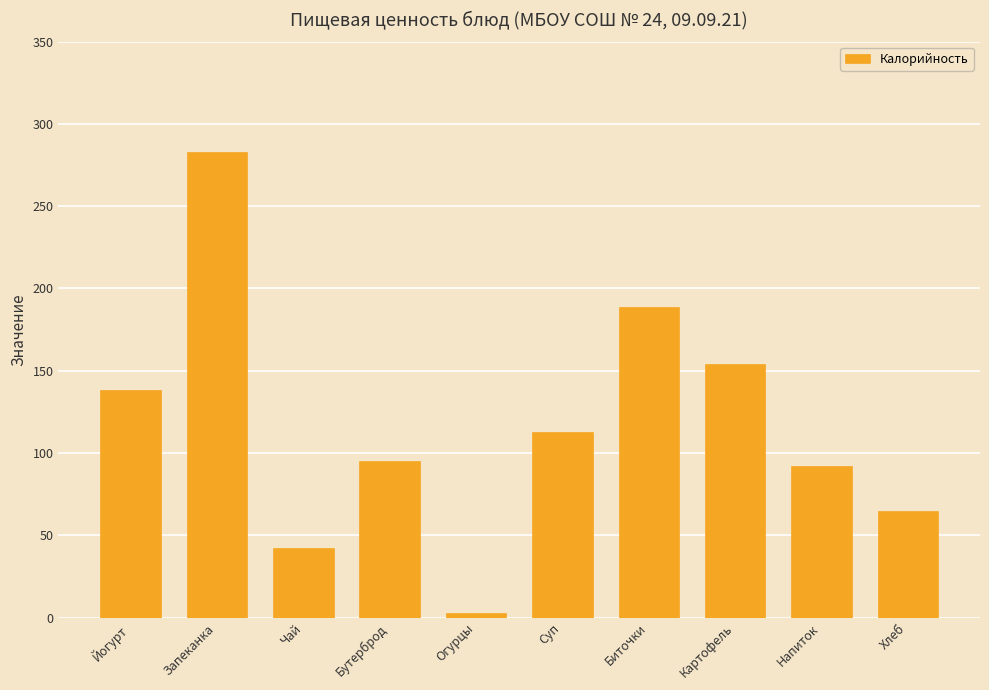

Reading left to right, transcribe all the data shown in this chart.

Йогурт=138	Запеканка=283	Чай=42	Бутерброд=95	Огурцы=3	Суп=113	Биточки=189	Картофель=154	Напиток=92	Хлеб=65